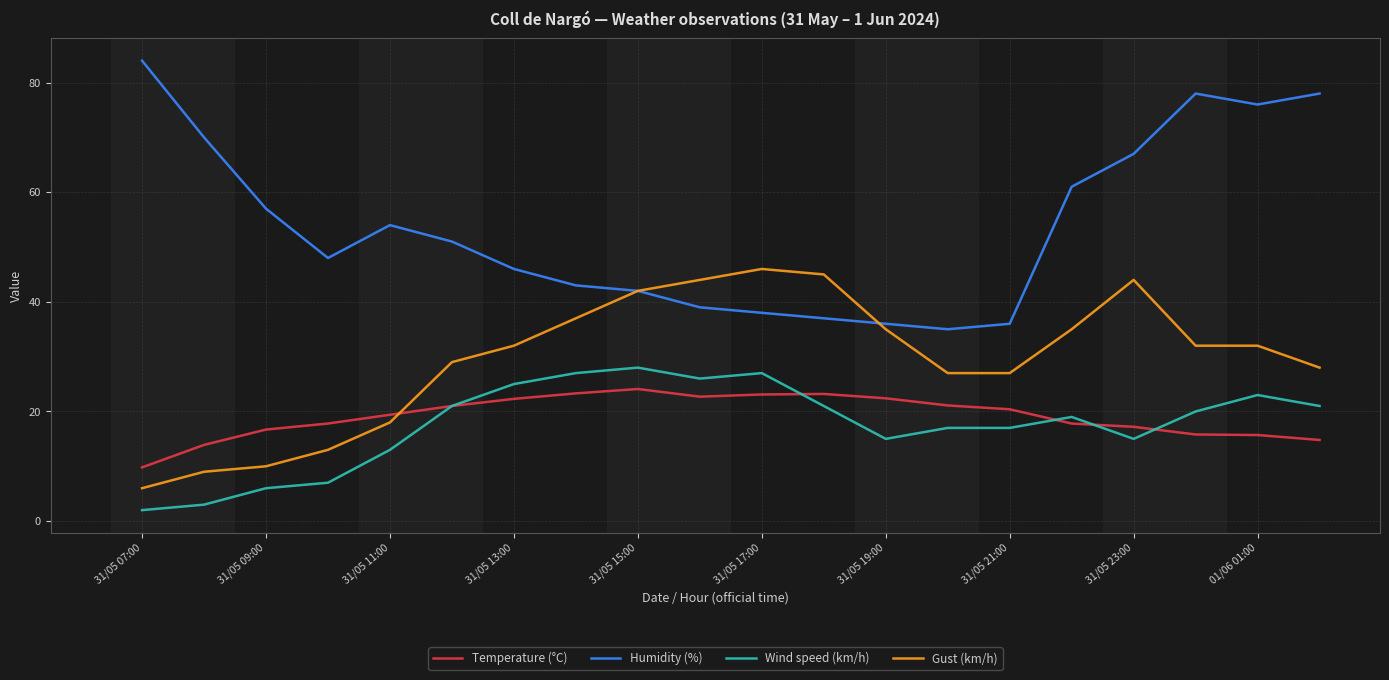

True or false: Wind speed (km/h) and Humidity (%) cross at least once.

False